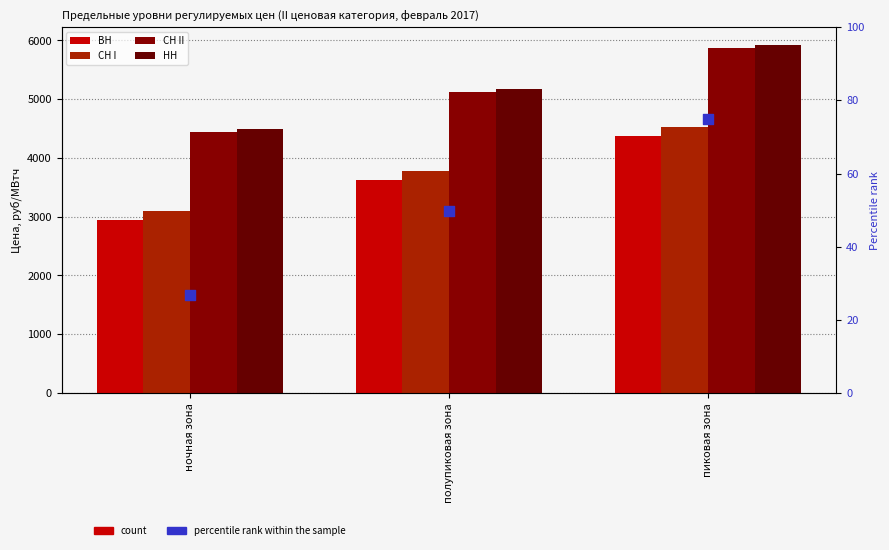

At which category is the sum across all series the highest?

пиковая зона